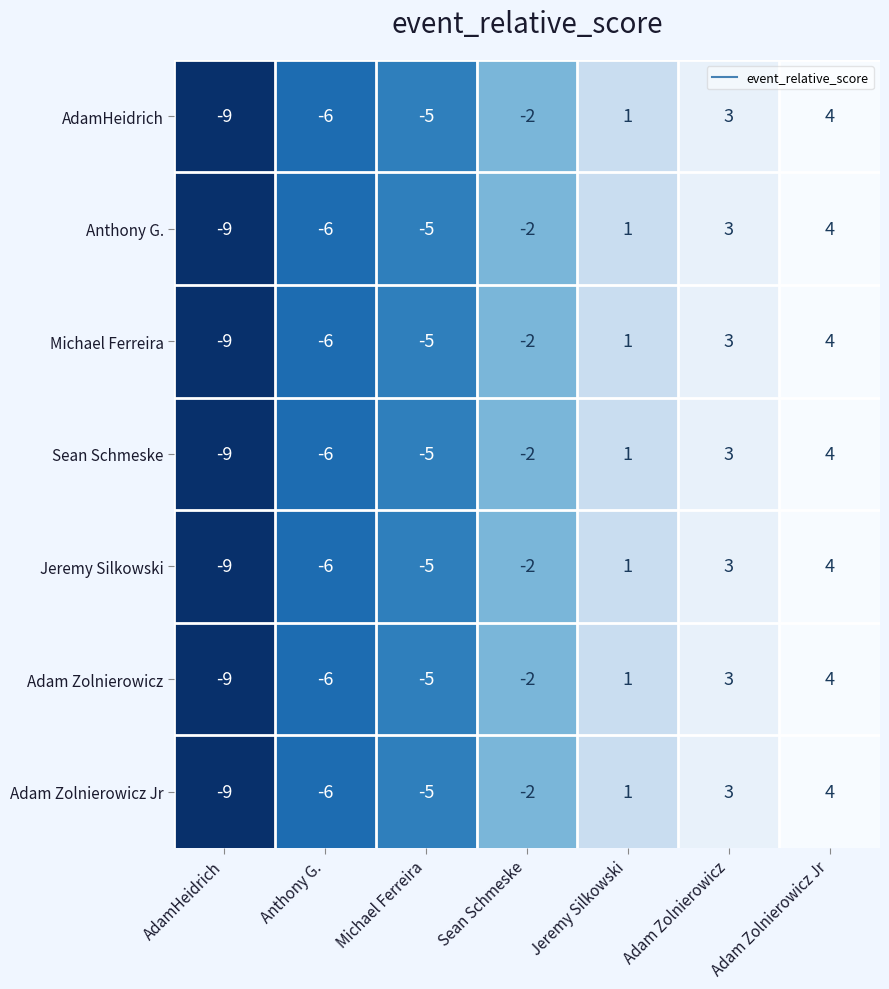

What is the highest value of the Michael Ferreira series?

4